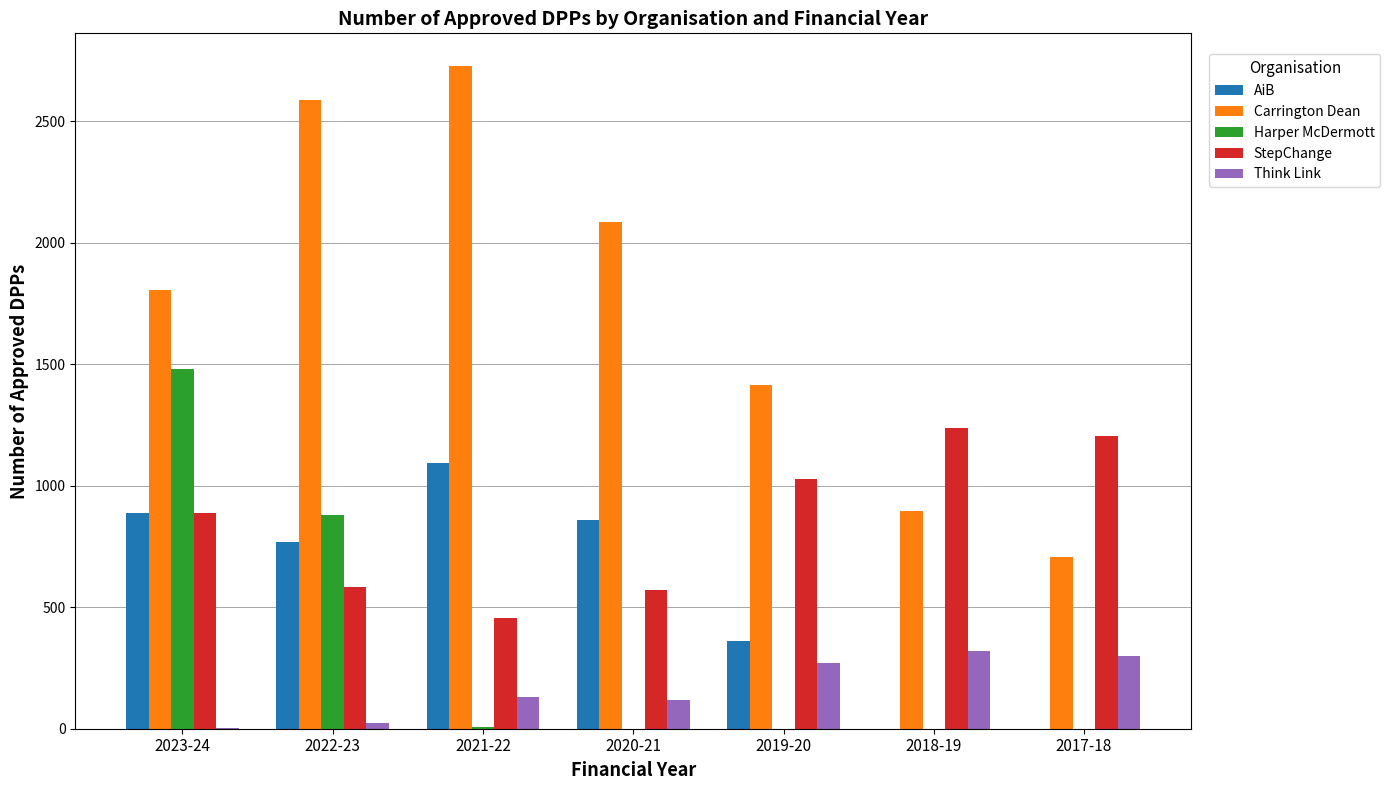

Which series changed the most between 2023-24 and 2021-22?

Harper McDermott